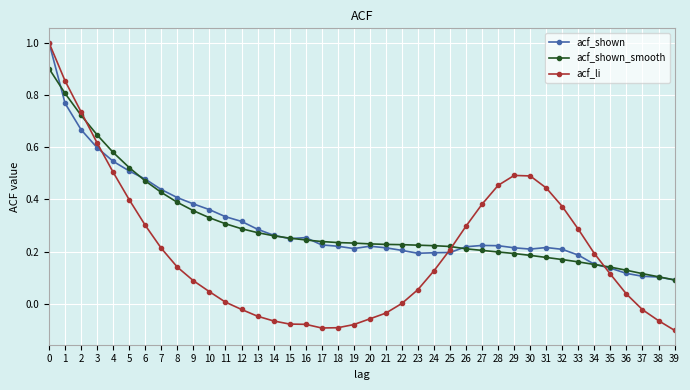

What is the highest value of the acf_li series?

1.0